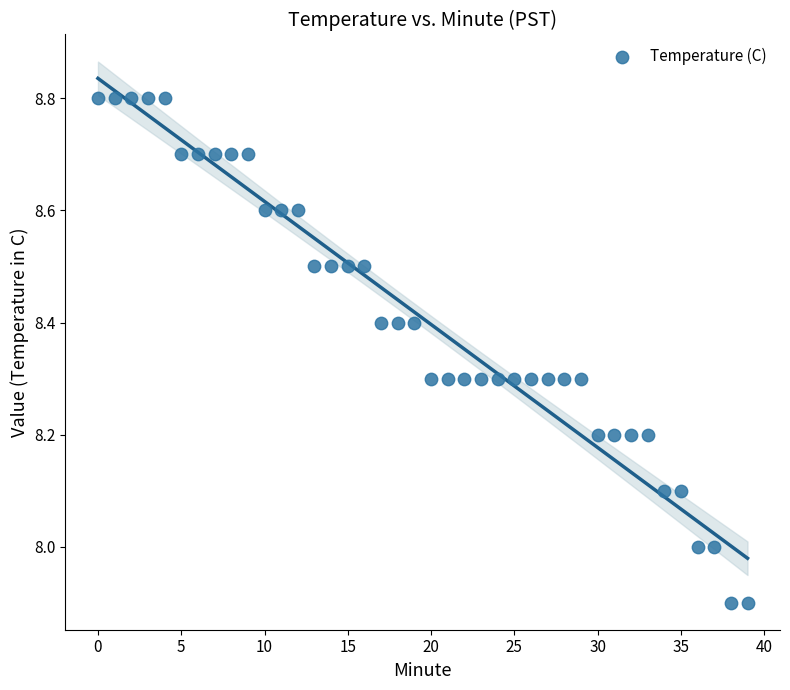

What is the range of Y values (max minus min)?

0.9